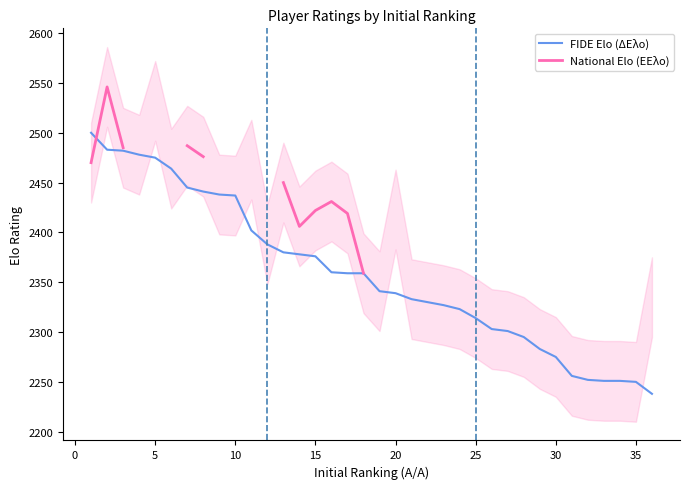

Read the FIDE Elo (ΔΕλο) value at 15.

2376